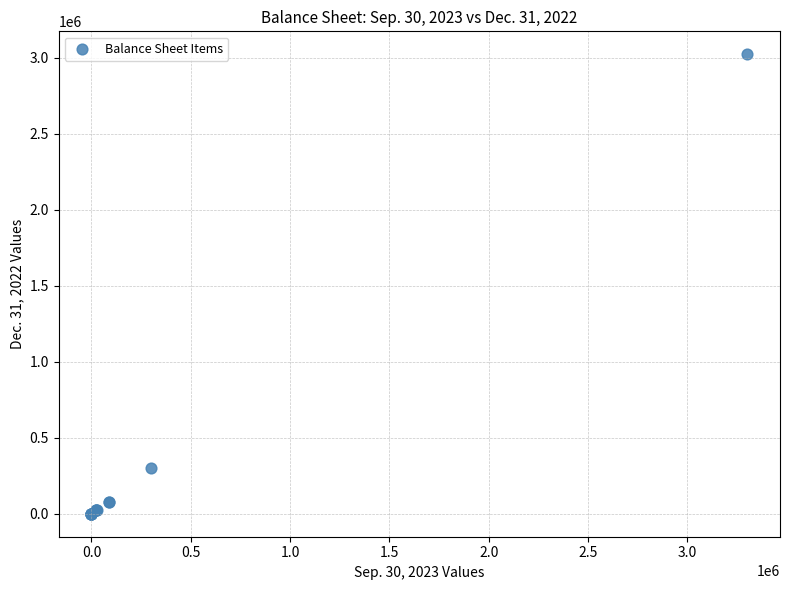

What Y value in the scatter plot is closest to 1511500?

300000.0